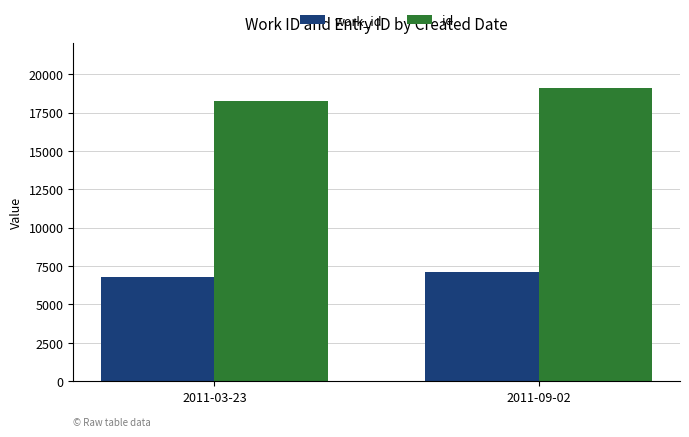

The value of id at 2011-03-23 is 27279. True or false?

False